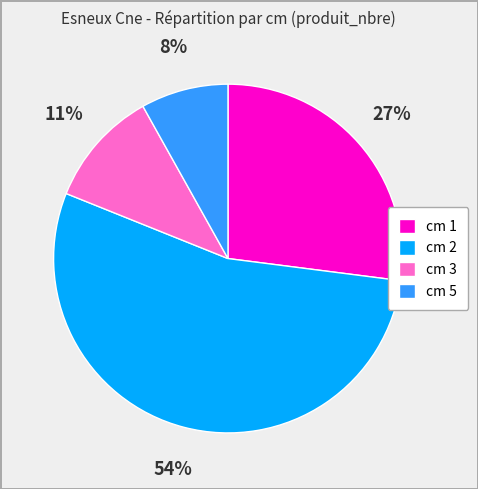

What is the majority slice?

cm 2